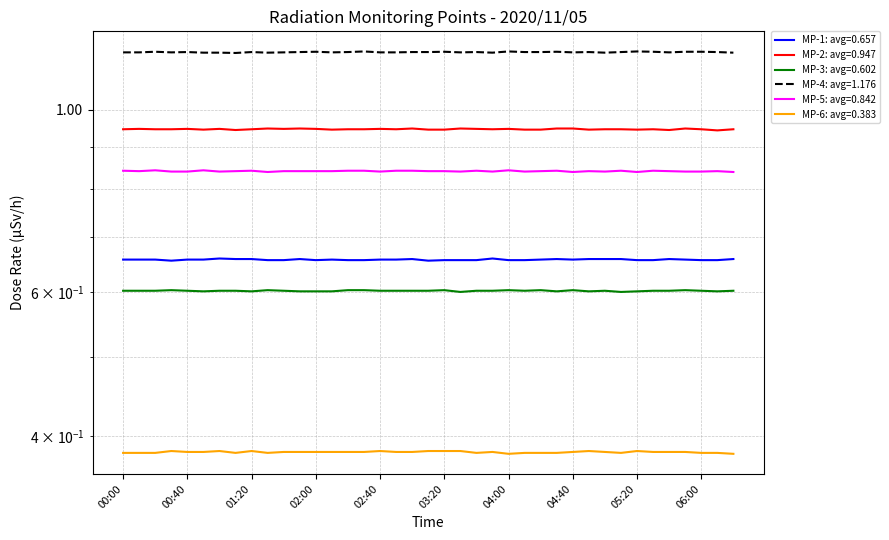

Which series has the largest total across all categories?

MP-4